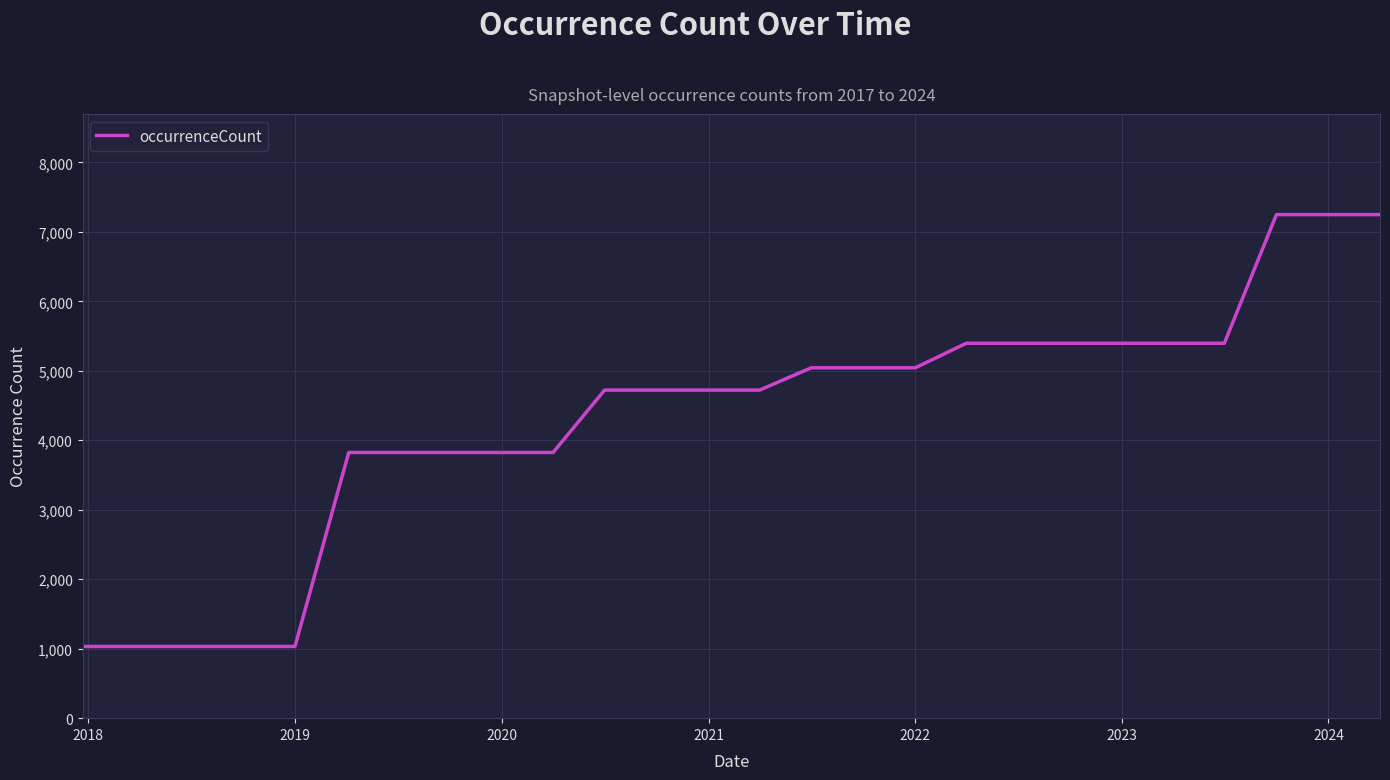

What is the maximum value shown in the chart?

7248